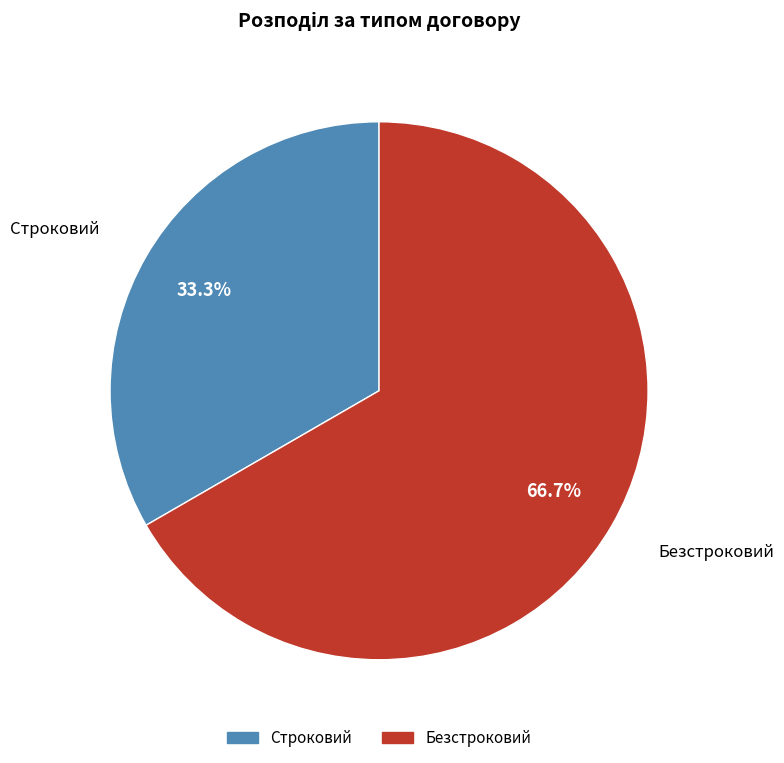

What percentage is the Безстроковий slice, to the nearest percent?

67%